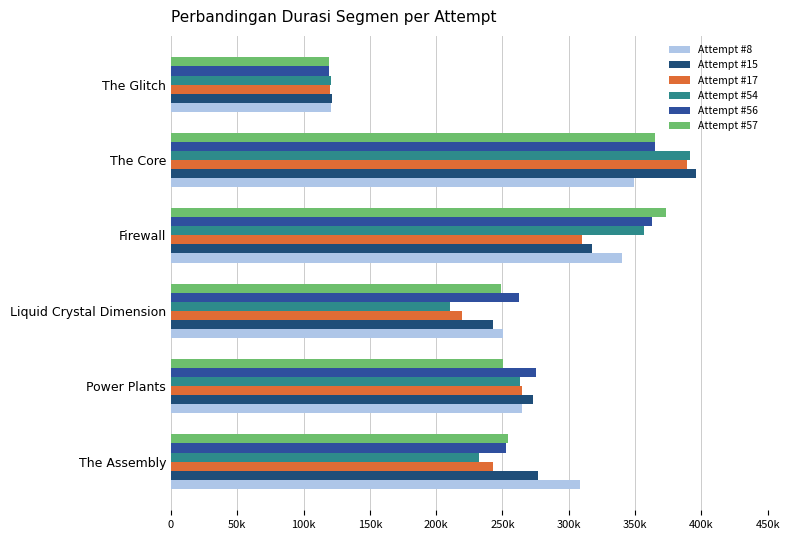

What are all the series names shown in the legend?

Attempt #8, Attempt #15, Attempt #17, Attempt #54, Attempt #56, Attempt #57